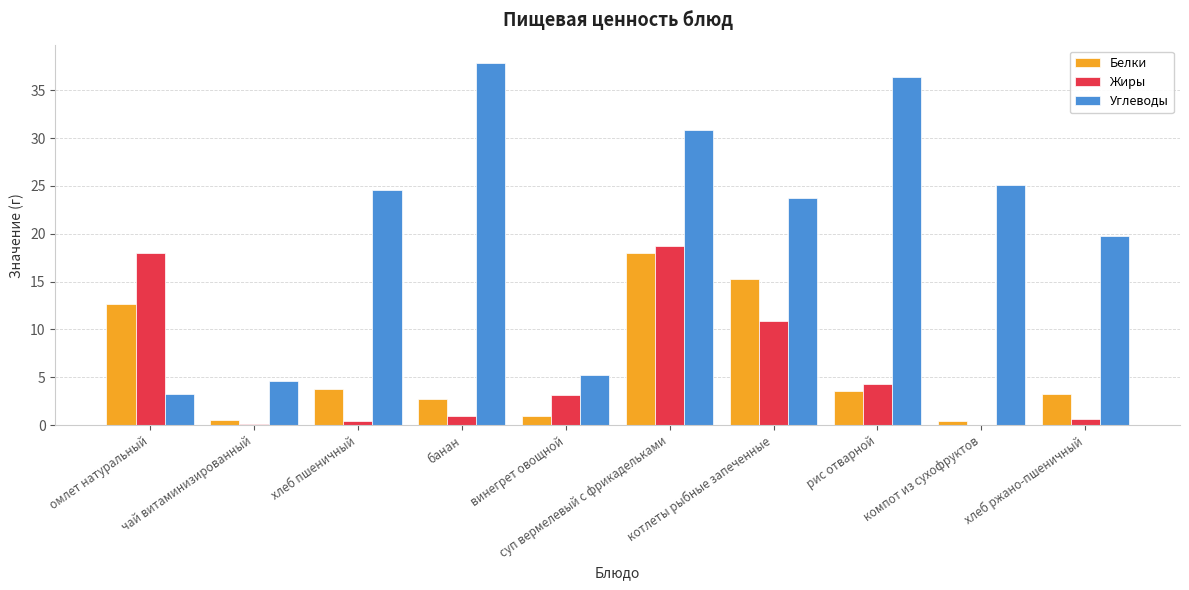

Which series changed the most between банан and винегрет овощной?

Углеводы